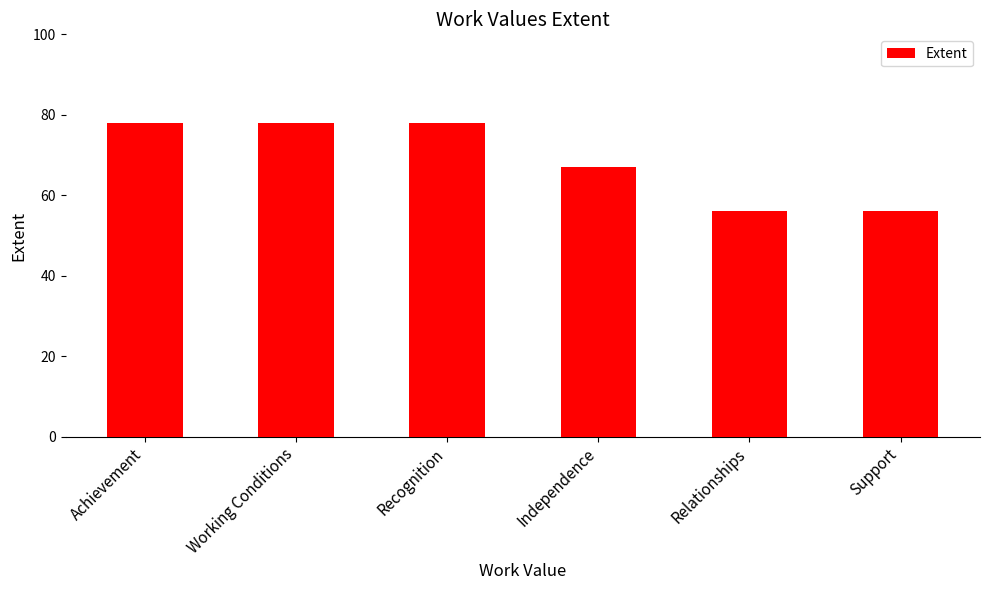

What is the greatest value displayed?

78